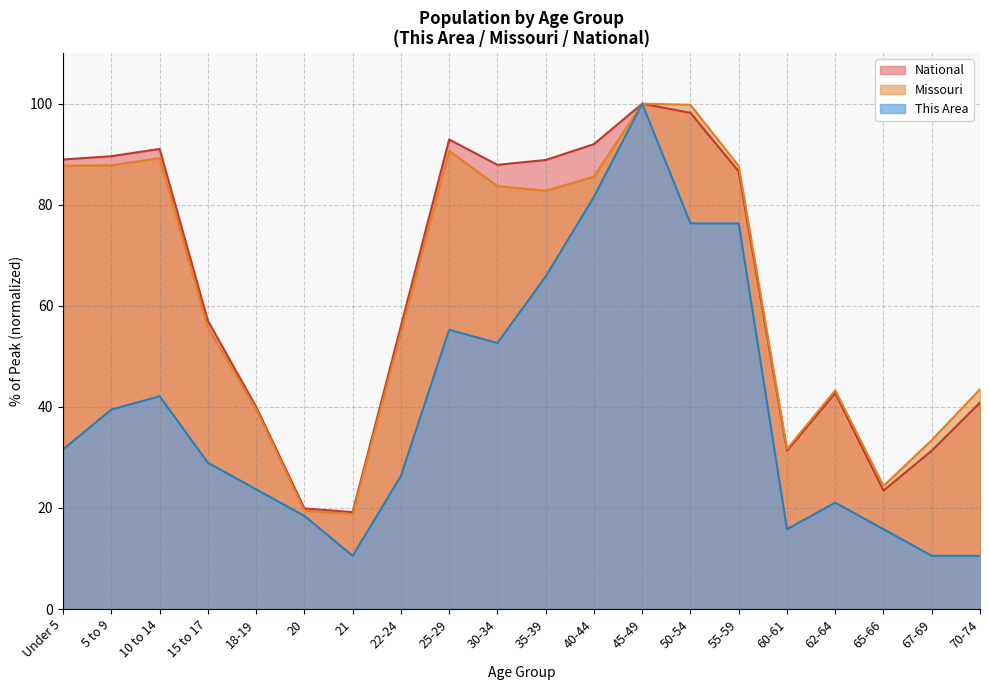

True or false: This Area and Missouri intersect in this chart.

False